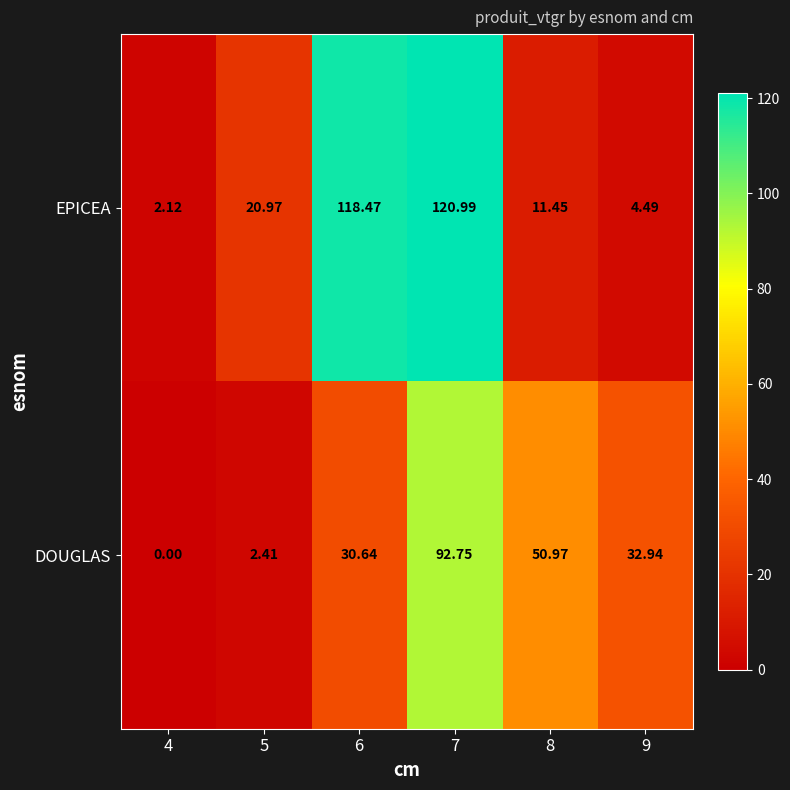

Which series has the widest spread of values?

EPICEA